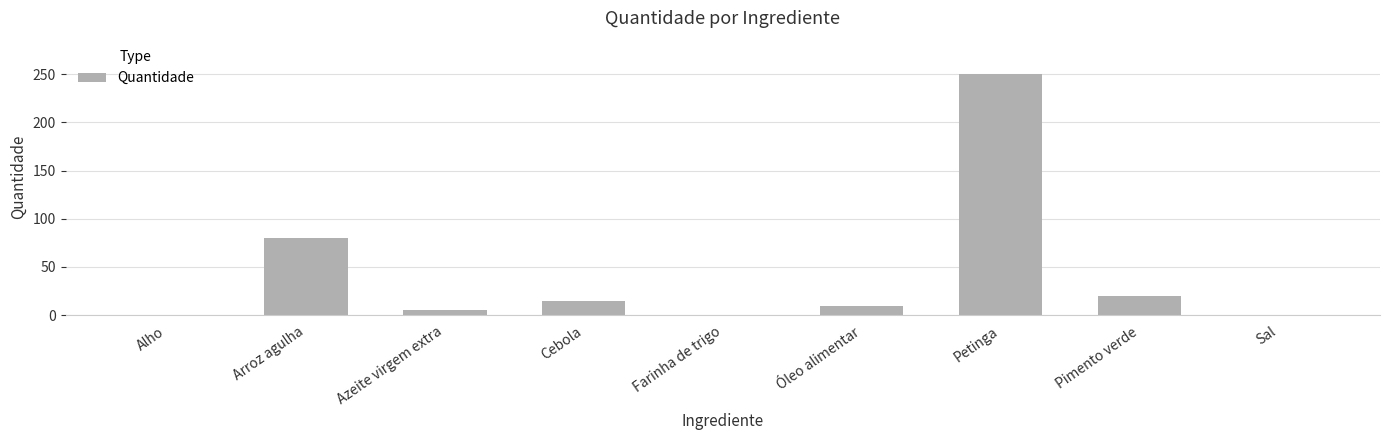

The chart shows a value of 31.8 at Pimento verde. True or false?

False